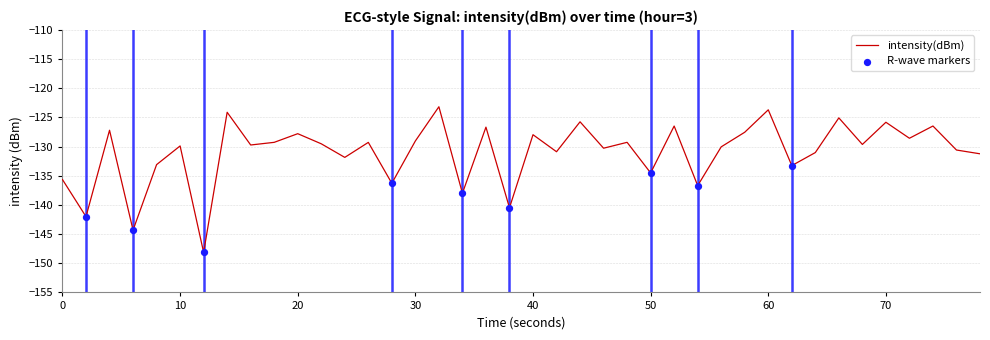

What is the smallest value displayed?

-148.1